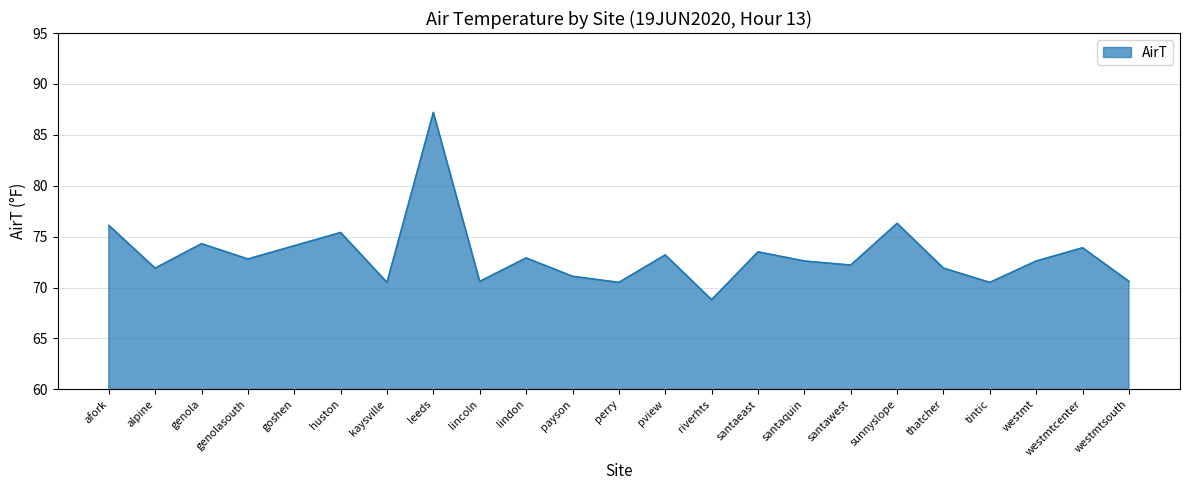

What is the difference between the maximum and minimum values?

18.4